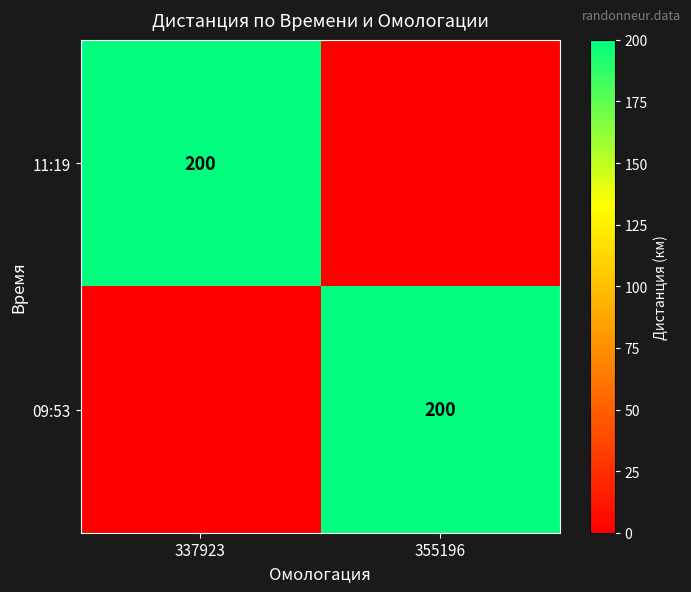

The 09:53 series shows 68 at 355196. True or false?

False